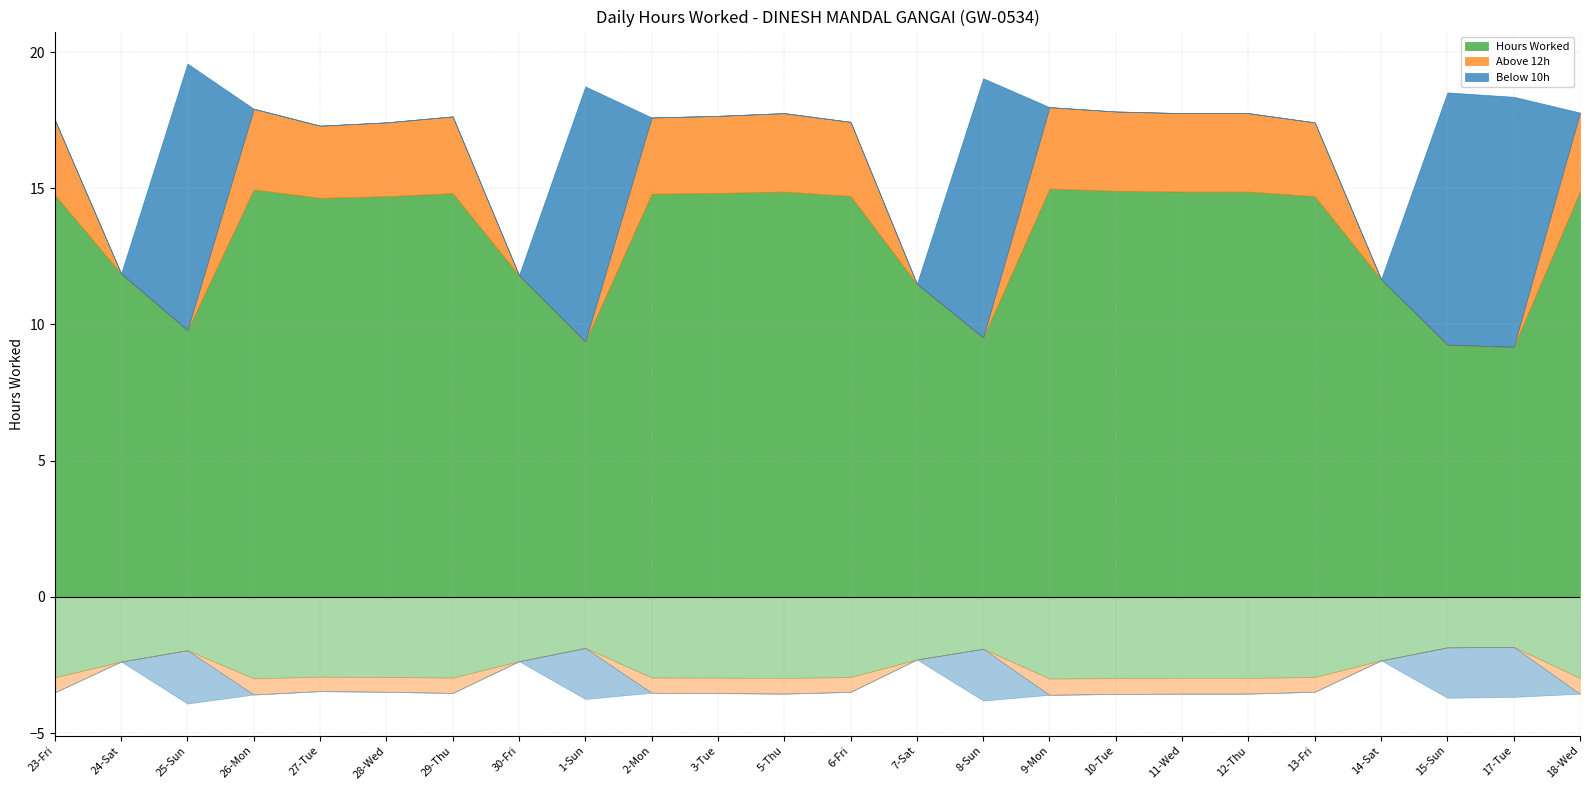

What is the difference between the maximum and minimum values in the Below 10h series?

9.8